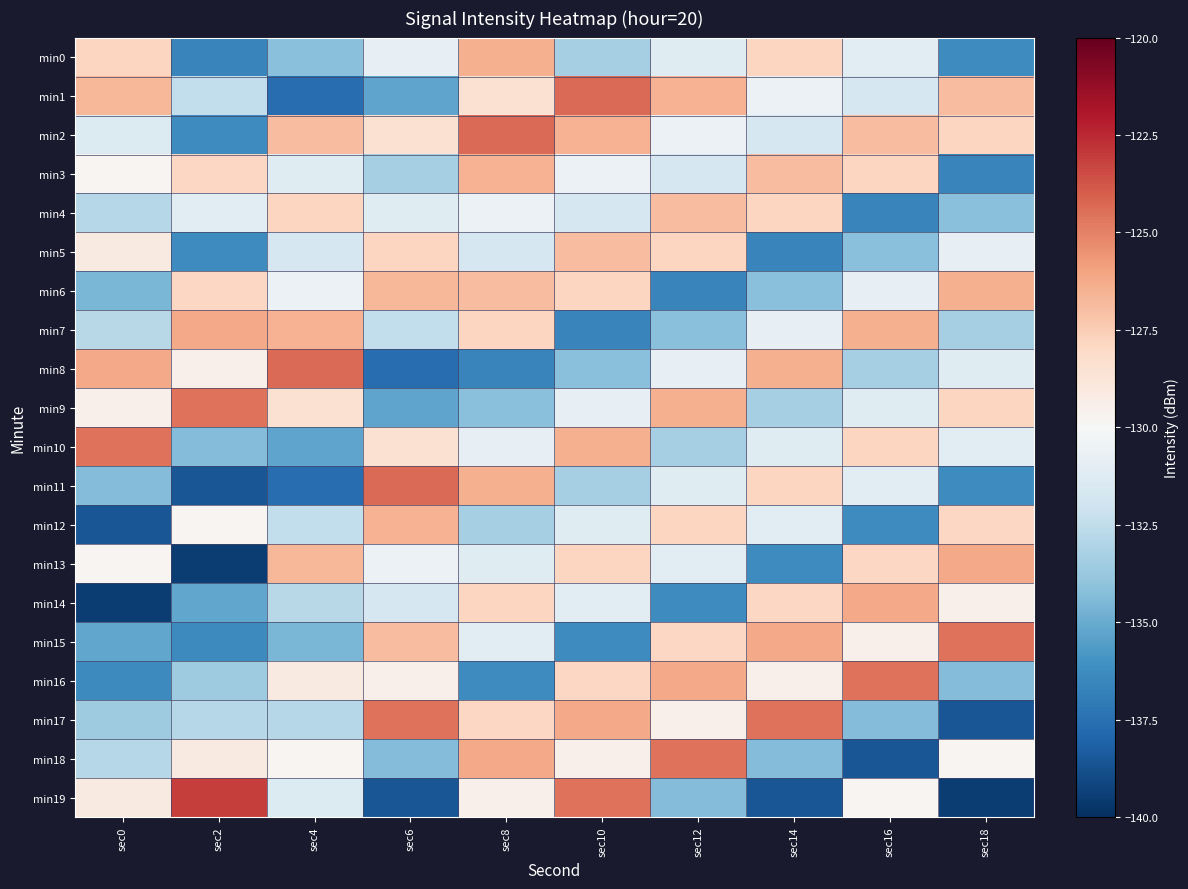

Reading right to left, list all the values displayed in this chart.

min0: sec18=-136.3	sec16=-131.1	sec14=-127.9	sec12=-131.2	sec10=-133.3	sec8=-126.5	sec6=-130.8	sec4=-134.2	sec2=-136.6	sec0=-127.8
min1: sec18=-126.9	sec16=-131.7	sec14=-130.6	sec12=-126.5	sec10=-124.3	sec8=-128.5	sec6=-135.3	sec4=-137.7	sec2=-132.5	sec0=-126.7
min2: sec18=-127.8	sec16=-126.9	sec14=-131.7	sec12=-130.6	sec10=-126.5	sec8=-124.3	sec6=-128.5	sec4=-126.9	sec2=-136.3	sec0=-131.4
min3: sec18=-136.6	sec16=-127.8	sec14=-126.9	sec12=-131.7	sec10=-130.6	sec8=-126.5	sec6=-133.3	sec4=-131.2	sec2=-127.9	sec0=-129.8
min4: sec18=-134.2	sec16=-136.6	sec14=-127.8	sec12=-126.9	sec10=-131.7	sec8=-130.6	sec6=-131.2	sec4=-127.9	sec2=-131.1	sec0=-132.8
min5: sec18=-130.8	sec16=-134.2	sec14=-136.6	sec12=-127.8	sec10=-126.9	sec8=-131.7	sec6=-127.9	sec4=-131.7	sec2=-136.3	sec0=-129.1
min6: sec18=-126.5	sec16=-130.8	sec14=-134.2	sec12=-136.6	sec10=-127.8	sec8=-126.9	sec6=-126.7	sec4=-130.6	sec2=-127.9	sec0=-134.6
min7: sec18=-133.3	sec16=-126.5	sec14=-130.8	sec12=-134.2	sec10=-136.6	sec8=-127.8	sec6=-132.5	sec4=-126.5	sec2=-126.2	sec0=-132.8
min8: sec18=-131.2	sec16=-133.3	sec14=-126.5	sec12=-130.8	sec10=-134.2	sec8=-136.6	sec6=-137.7	sec4=-124.3	sec2=-129.5	sec0=-126.2
min9: sec18=-127.9	sec16=-131.2	sec14=-133.3	sec12=-126.5	sec10=-130.8	sec8=-134.2	sec6=-135.3	sec4=-128.5	sec2=-124.6	sec0=-129.5
min10: sec18=-131.1	sec16=-127.9	sec14=-131.2	sec12=-133.3	sec10=-126.5	sec8=-130.8	sec6=-128.5	sec4=-135.3	sec2=-134.3	sec0=-124.6
min11: sec18=-136.3	sec16=-131.1	sec14=-127.9	sec12=-131.2	sec10=-133.3	sec8=-126.5	sec6=-124.3	sec4=-137.7	sec2=-138.5	sec0=-134.3
min12: sec18=-127.9	sec16=-136.3	sec14=-131.1	sec12=-127.9	sec10=-131.2	sec8=-133.3	sec6=-126.5	sec4=-132.5	sec2=-129.8	sec0=-138.5
min13: sec18=-126.2	sec16=-127.9	sec14=-136.3	sec12=-131.1	sec10=-127.9	sec8=-131.2	sec6=-130.6	sec4=-126.7	sec2=-139.5	sec0=-129.8
min14: sec18=-129.5	sec16=-126.2	sec14=-127.9	sec12=-136.3	sec10=-131.1	sec8=-127.9	sec6=-131.7	sec4=-132.8	sec2=-135.2	sec0=-139.5
min15: sec18=-124.6	sec16=-129.5	sec14=-126.2	sec12=-127.9	sec10=-136.3	sec8=-131.1	sec6=-126.9	sec4=-134.6	sec2=-136.4	sec0=-135.2
min16: sec18=-134.3	sec16=-124.6	sec14=-129.5	sec12=-126.2	sec10=-127.9	sec8=-136.3	sec6=-129.5	sec4=-129.1	sec2=-133.5	sec0=-136.4
min17: sec18=-138.5	sec16=-134.3	sec14=-124.6	sec12=-129.5	sec10=-126.2	sec8=-127.9	sec6=-124.6	sec4=-132.8	sec2=-132.9	sec0=-133.5
min18: sec18=-129.8	sec16=-138.5	sec14=-134.3	sec12=-124.6	sec10=-129.5	sec8=-126.2	sec6=-134.3	sec4=-129.8	sec2=-129.1	sec0=-132.9
min19: sec18=-139.5	sec16=-129.8	sec14=-138.5	sec12=-134.3	sec10=-124.6	sec8=-129.5	sec6=-138.5	sec4=-131.4	sec2=-123.1	sec0=-129.1